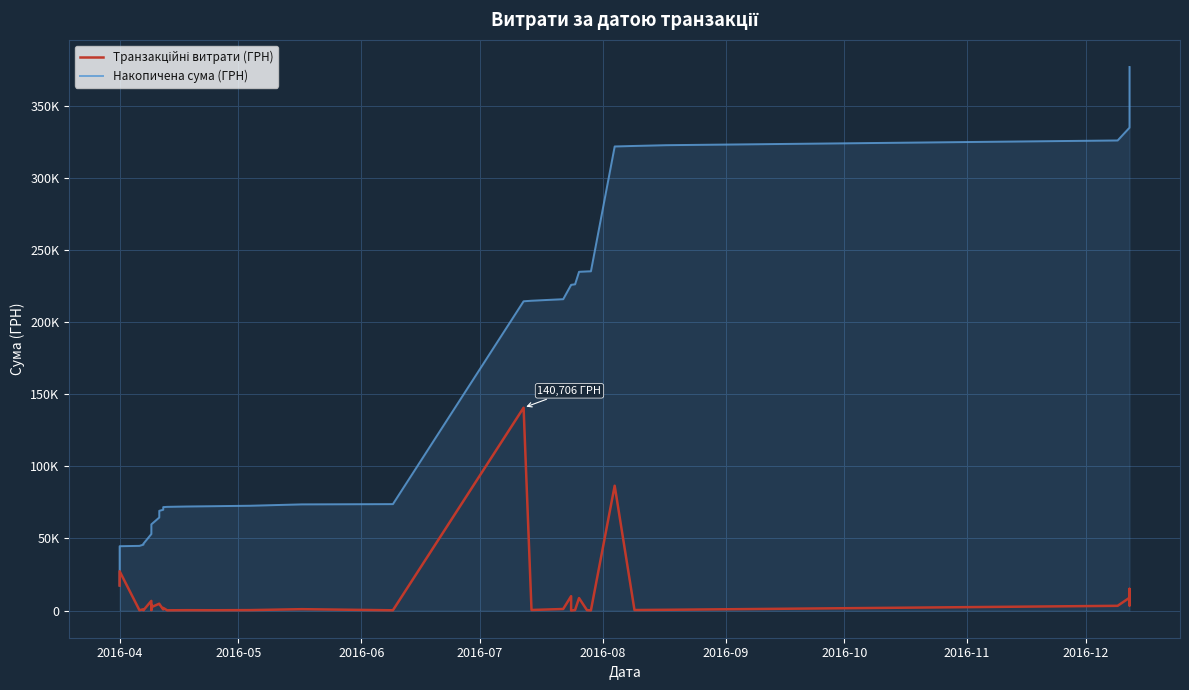

True or false: Накопичена сума (ГРН) and Транзакційні витрати (ГРН) cross at least once.

False